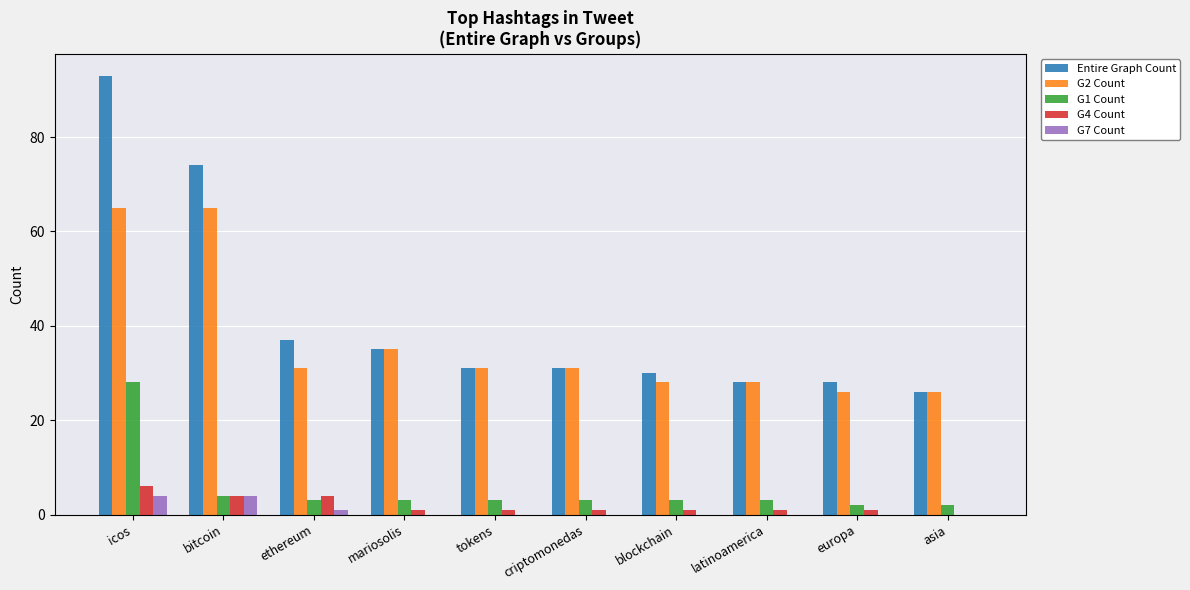

At which category is the sum across all series the highest?

icos